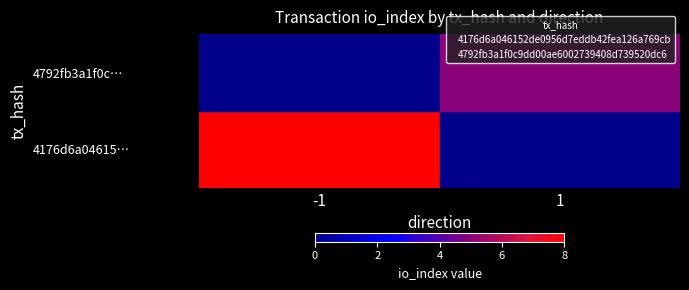

What are all the series names shown in the legend?

4176d6a046152de0956d7eddb42fea126a769cb, 4792fb3a1f0c9dd00ae6002739408d739520dc6